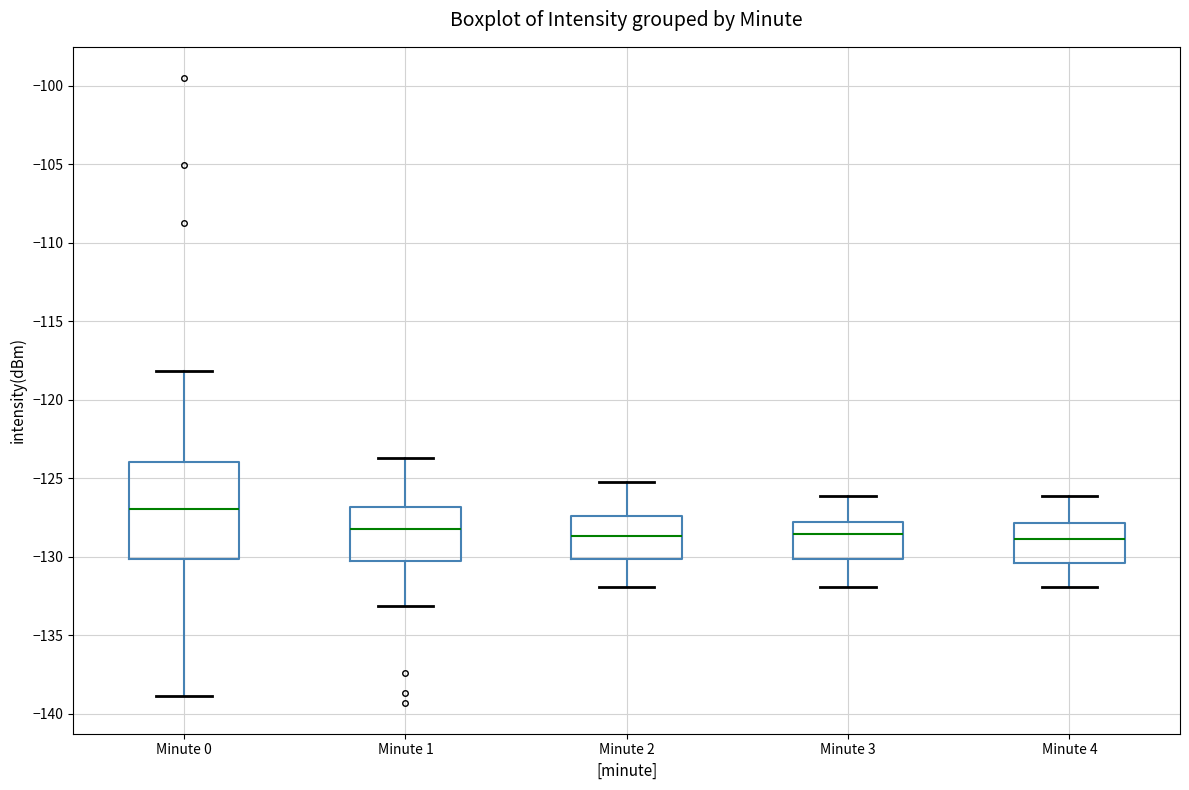

Which box is the tallest, from its lower edge to its upper edge?

Minute 0